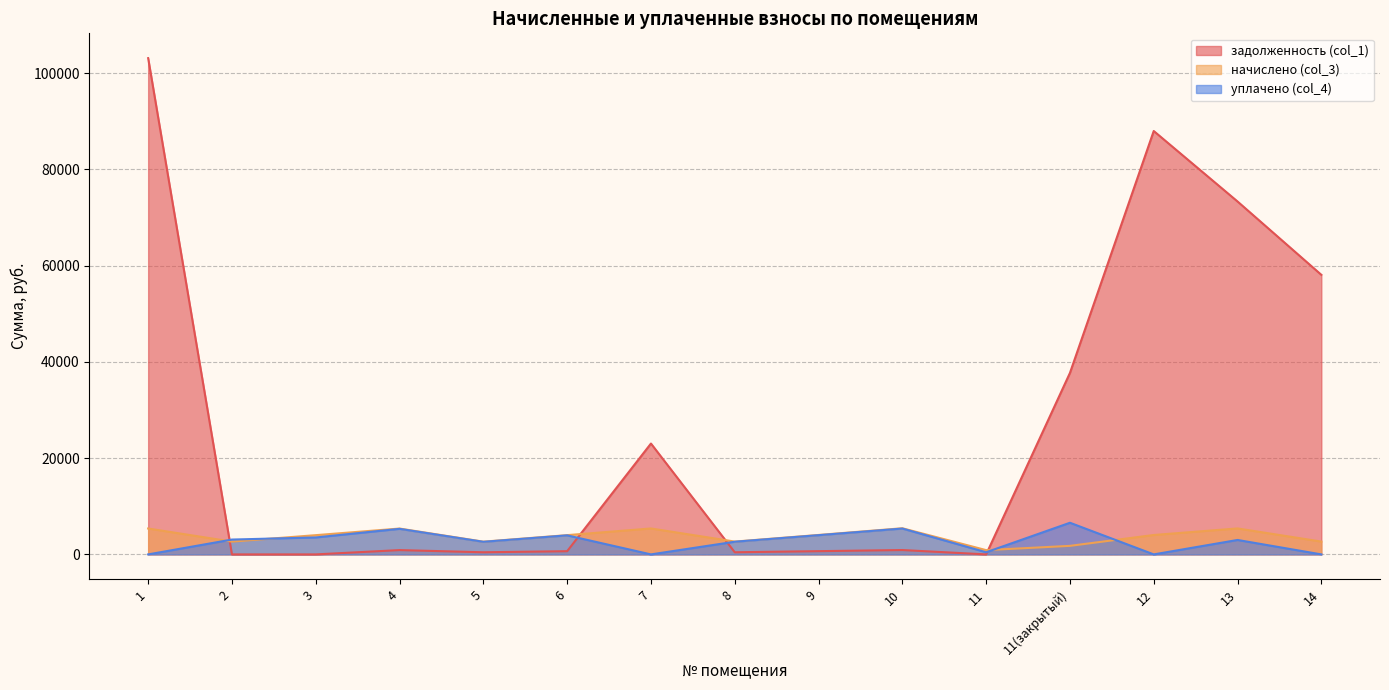

What is the difference between the maximum and second lowest values in the задолженность (col_1) series?

103137.0